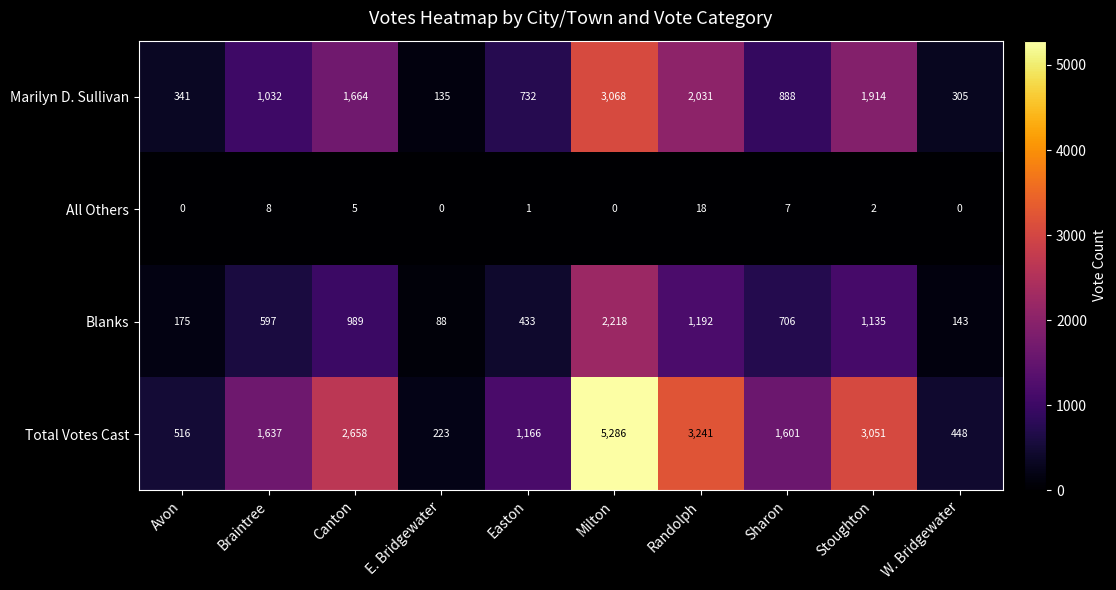

Which series changed the most between Canton and Stoughton?

Total Votes Cast